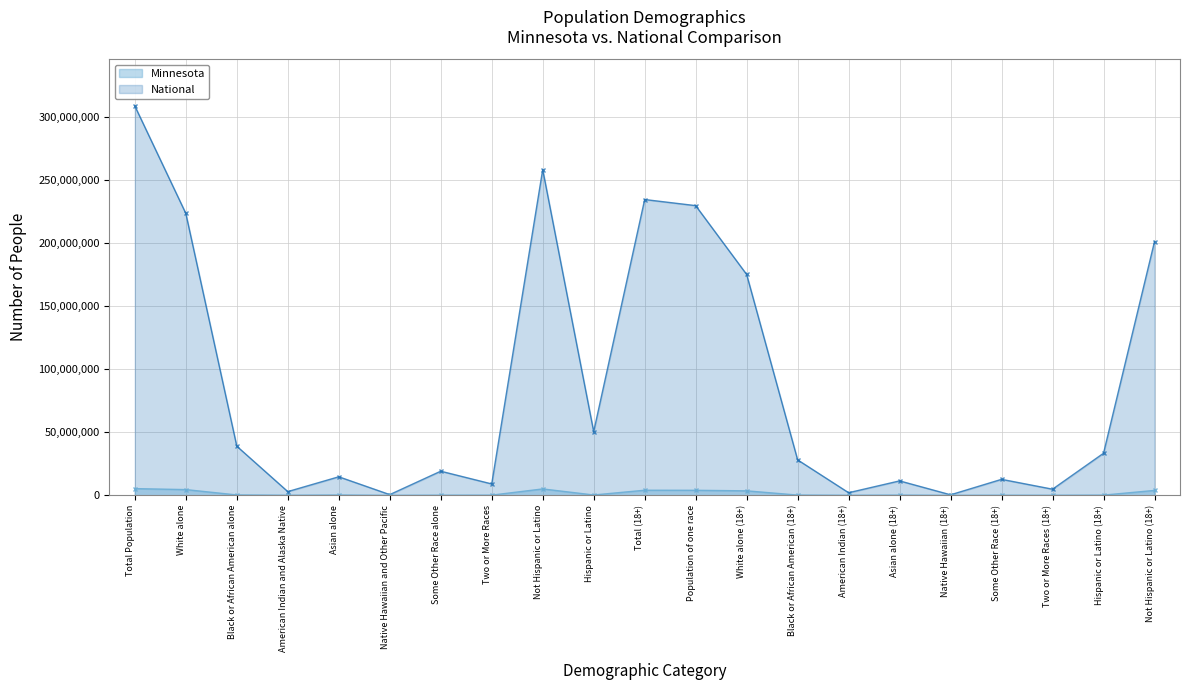

Rank the categories by Minnesota value from lowest to highest.

Native Hawaiian (18+), Native Hawaiian and Other Pacific, American Indian (18+), Two or More Races (18+), American Indian and Alaska Native, Some Other Race (18+), Some Other Race alone, Two or More Races, Asian alone (18+), Hispanic or Latino (18+), Black or African American (18+), Asian alone, Hispanic or Latino, Black or African American alone, White alone (18+), Not Hispanic or Latino (18+), Population of one race, Total (18+), White alone, Not Hispanic or Latino, Total Population